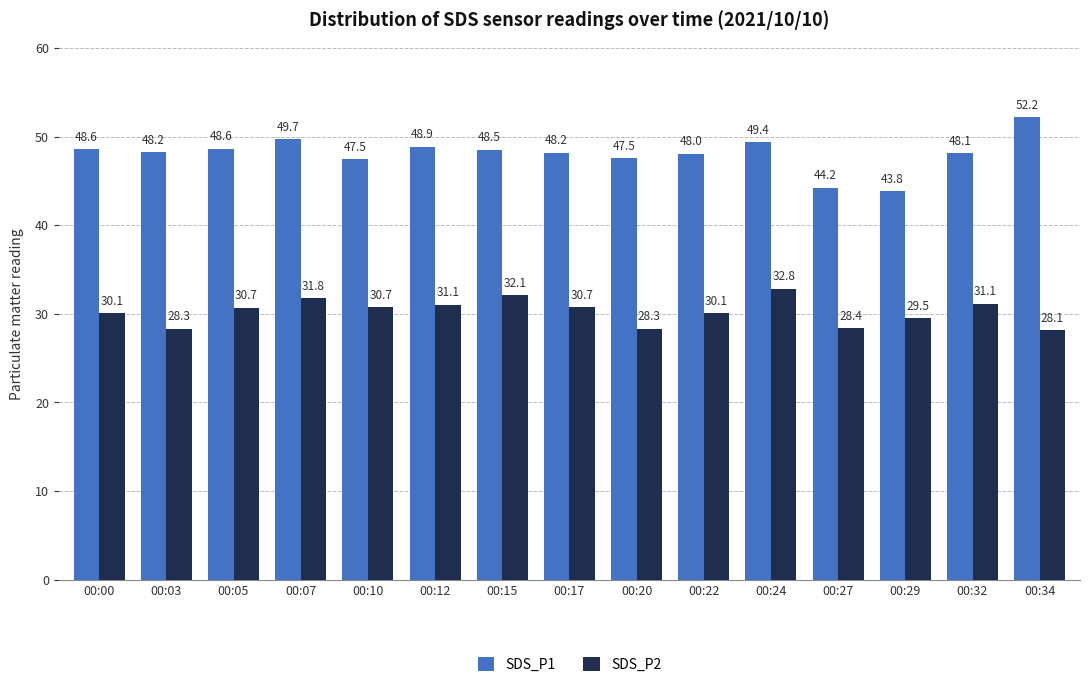

At which category is the sum across all series the highest?

00:24